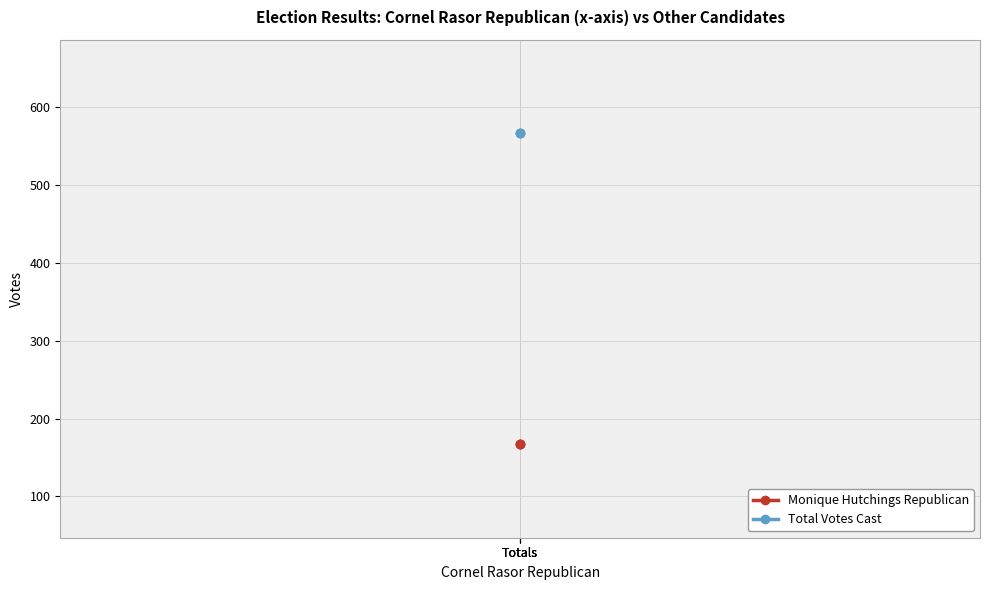

Which series has the largest total across all categories?

Total Votes Cast